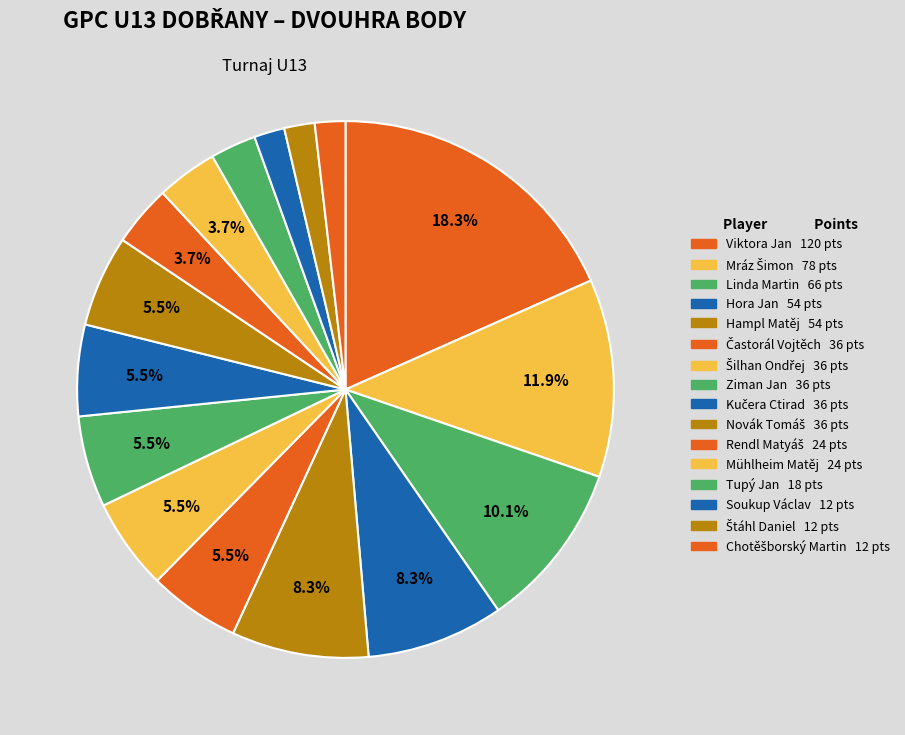

To the nearest percent, what is the difference between the largest and smallest slice percentages?

17%